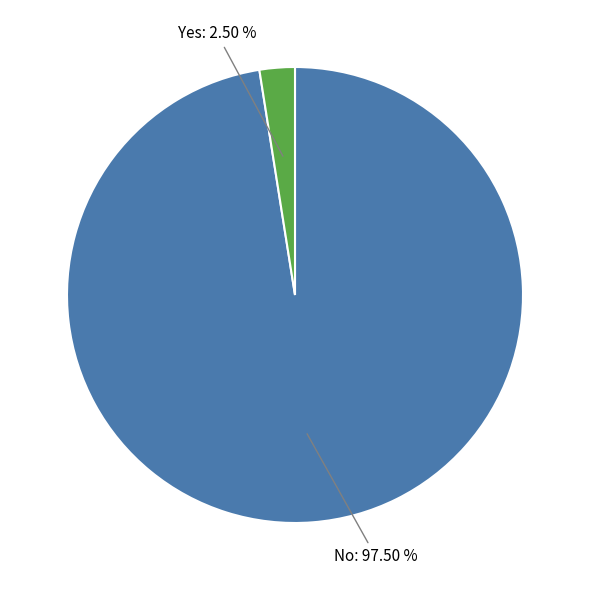

Is there a majority slice in this chart?

Yes